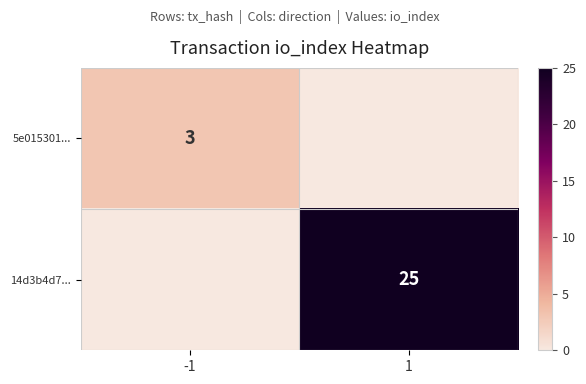

The 5e015301... series shows 5 at -1. True or false?

False